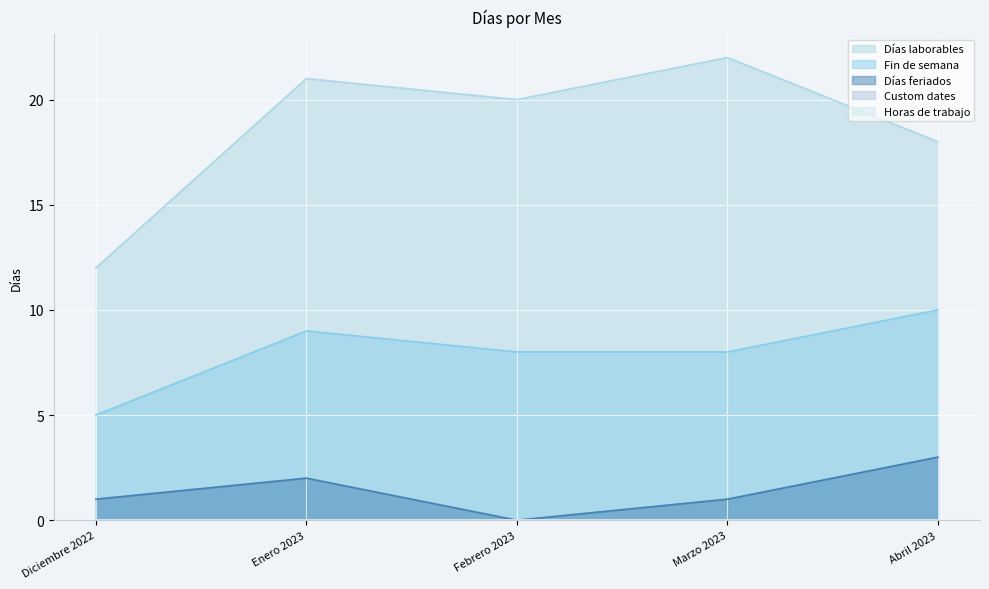

The Días laborables series shows 12 at Diciembre 2022. True or false?

True